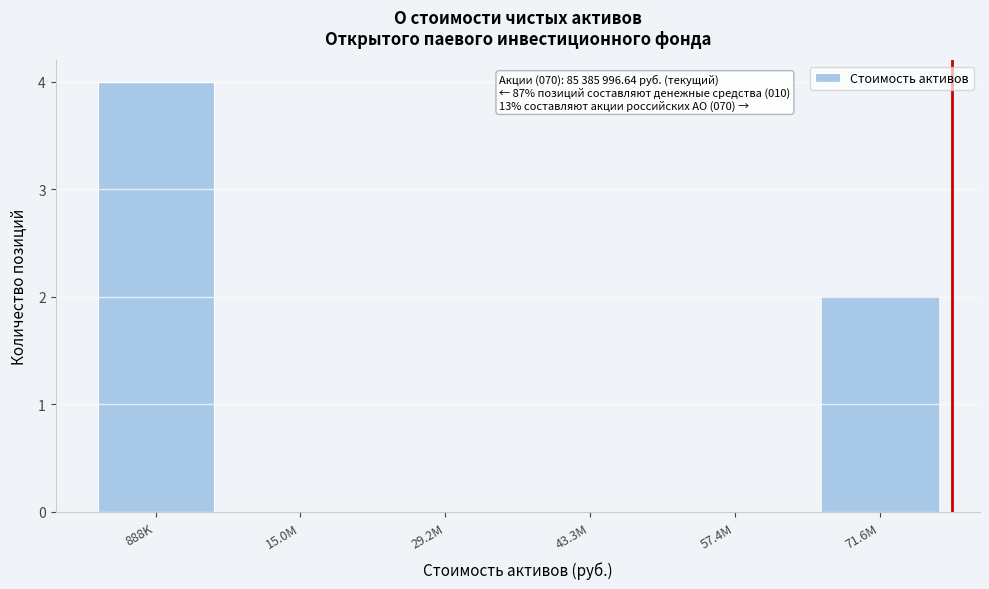

Reading left to right, list all the values displayed in this chart.

888K=4	15.0M=0	29.2M=0	43.3M=0	57.4M=0	71.6M=2